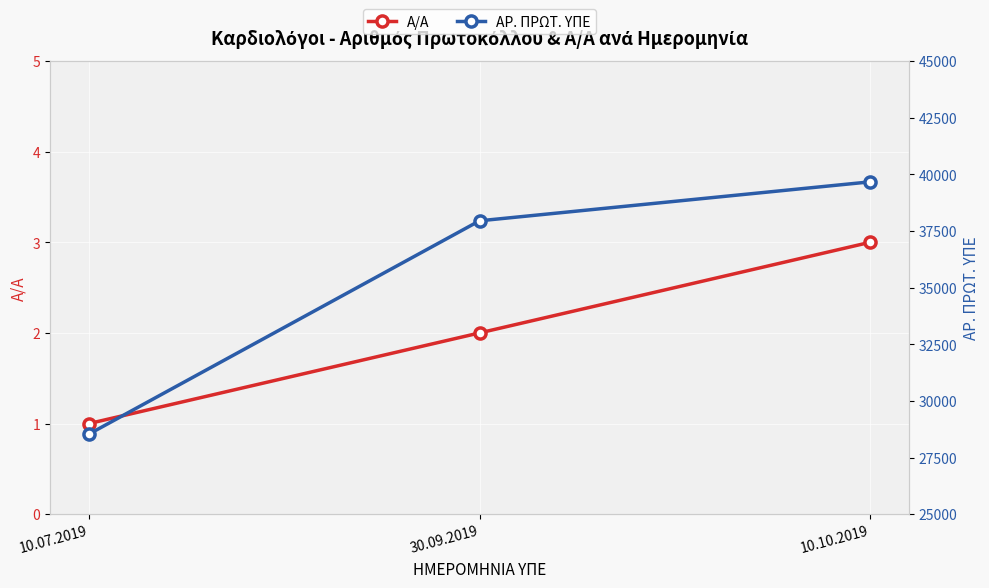

Which series contains the lowest Y value?

Α/Α